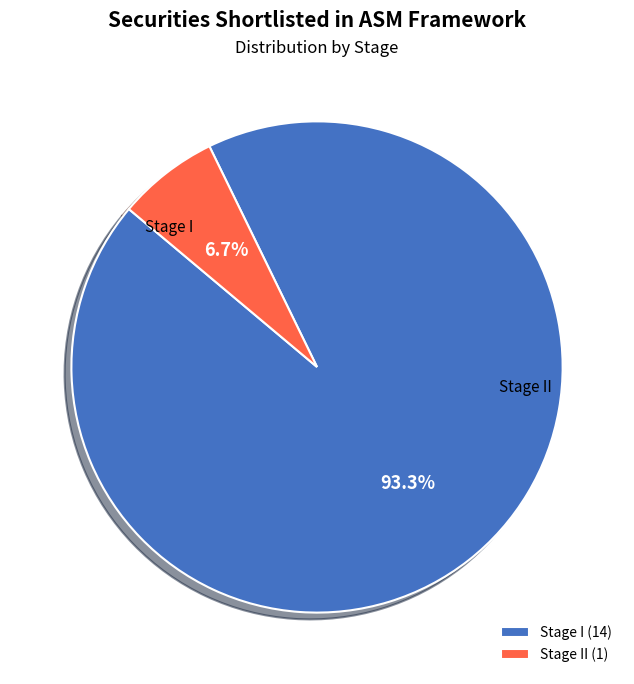

Which category accounts for the majority?

Stage I